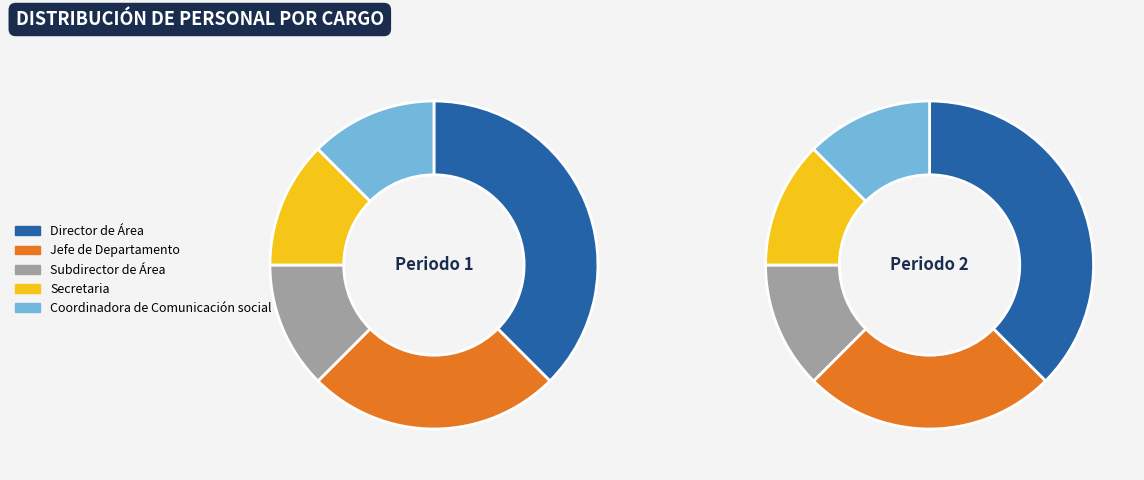

Approximately how many times larger is the value at Jefe de Departamento compared to Coordinadora de Comunicación social?

2.0